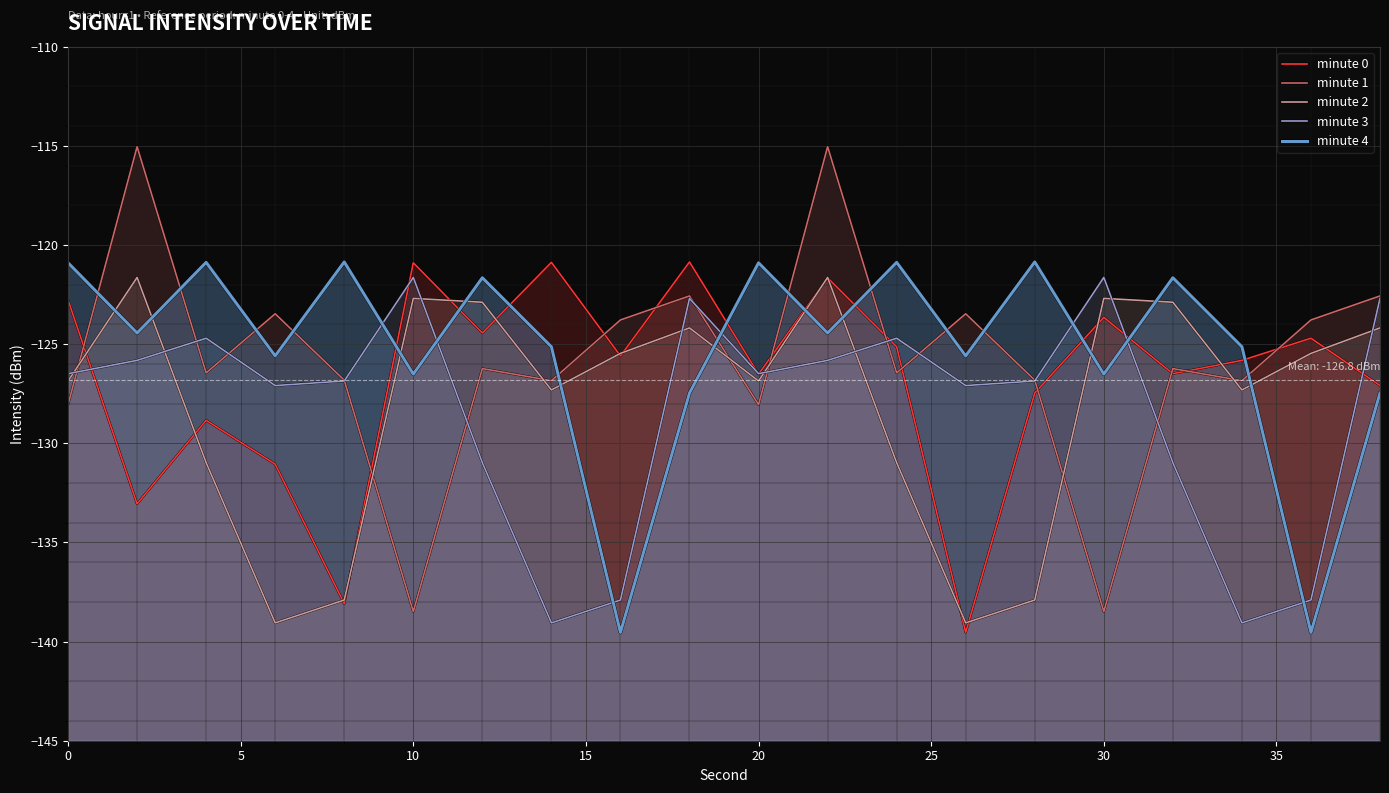

What is the sum of the minute 1 values at 0 and 30?

-254.3